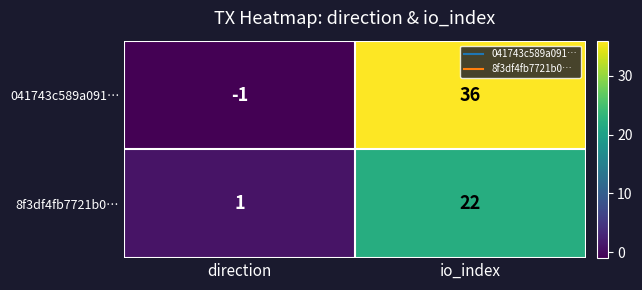

Which category has the highest value across all series?

io_index